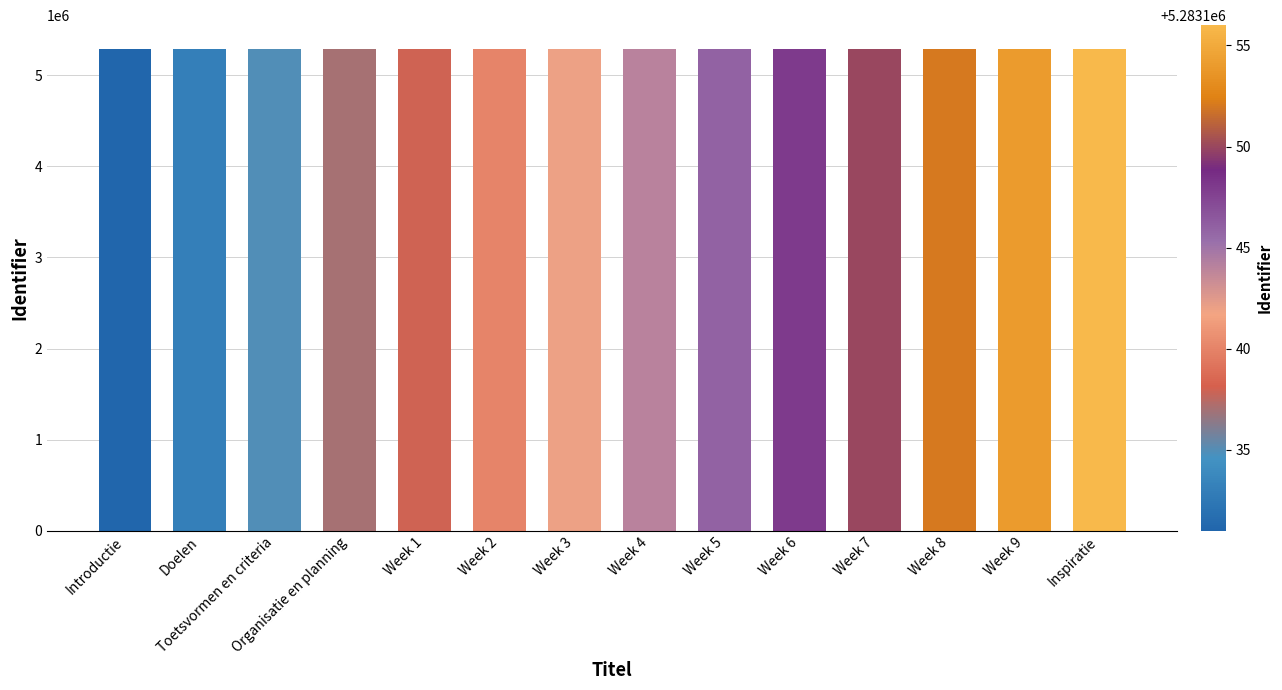

Approximately how many times larger is the value at Week 5 compared to Doelen?

1.0